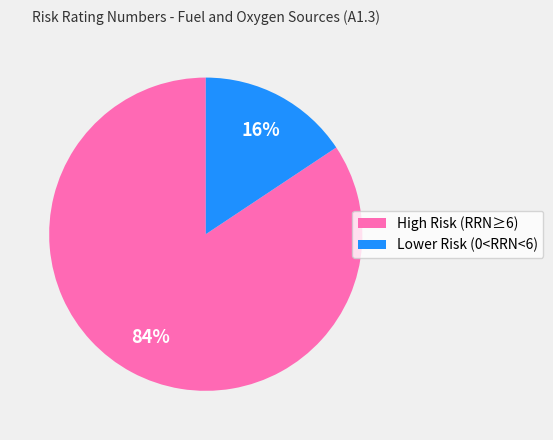

How many slices are in this pie chart?

2